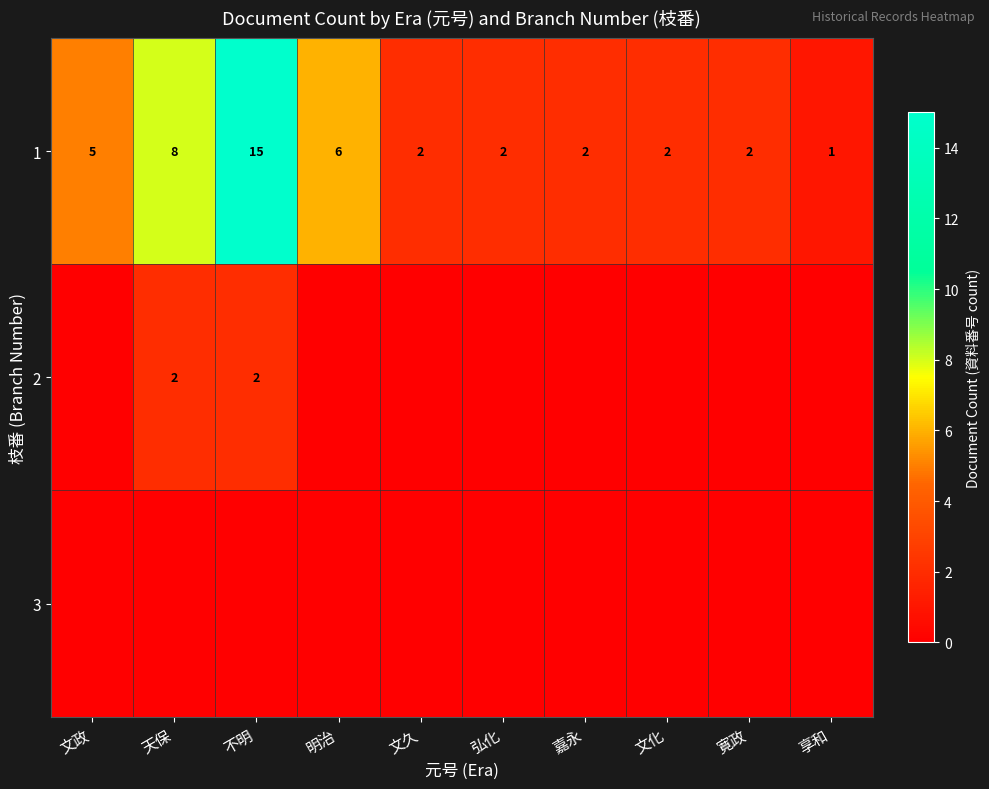

Which category has the highest value in the 1 series?

不明